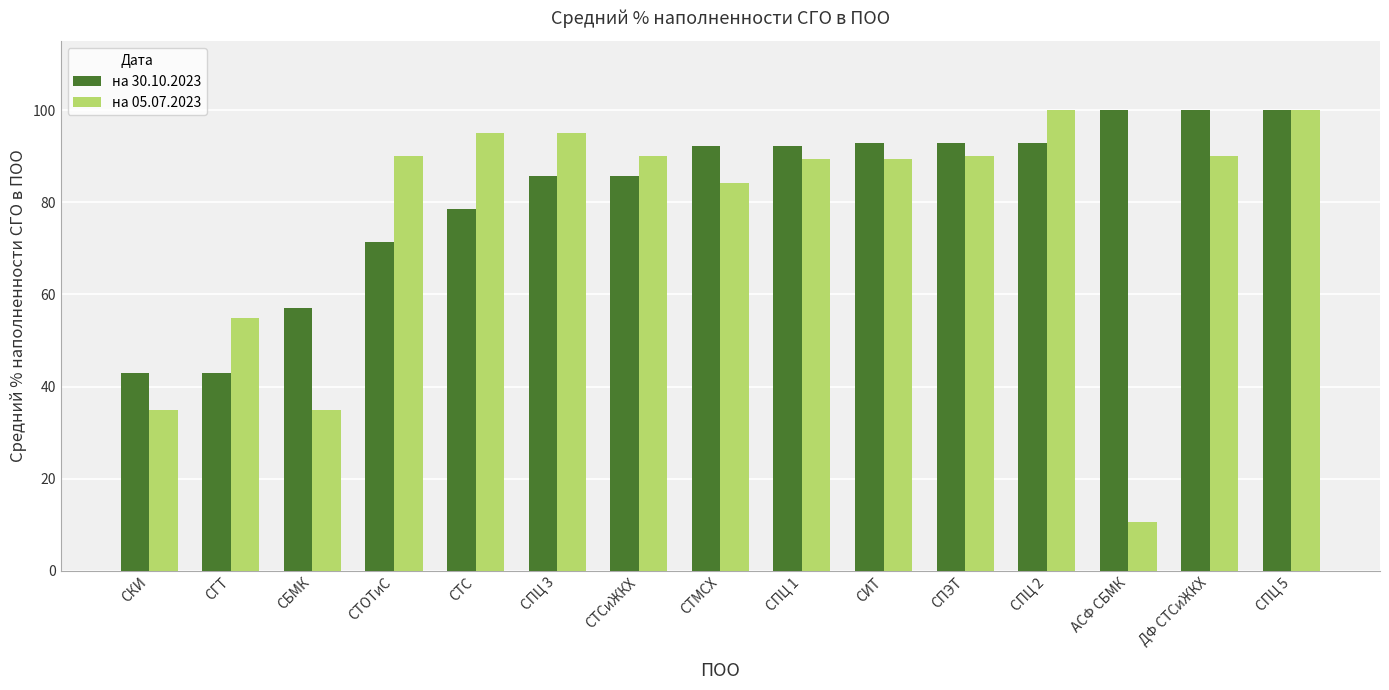

What is the approximate value of на 05.07.2023 at СИТ?

89.5